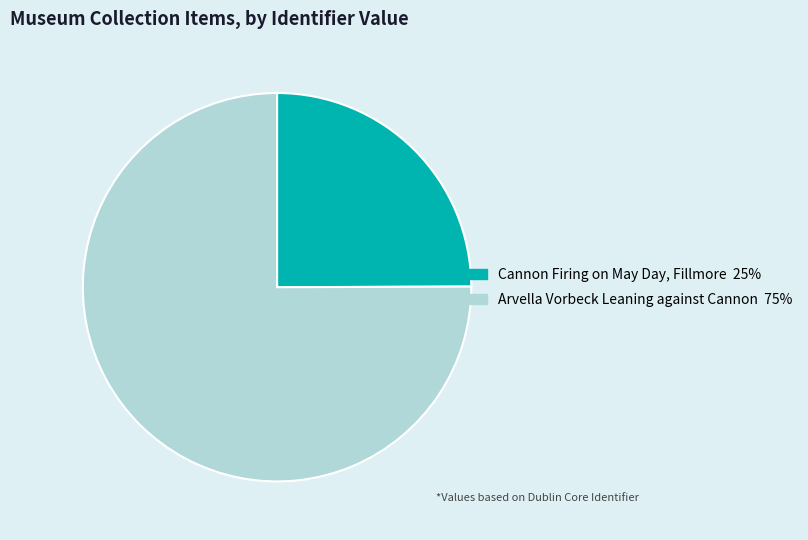

Does Cannon Firing on May Day, Fillmore account for over 50% of the chart?

No